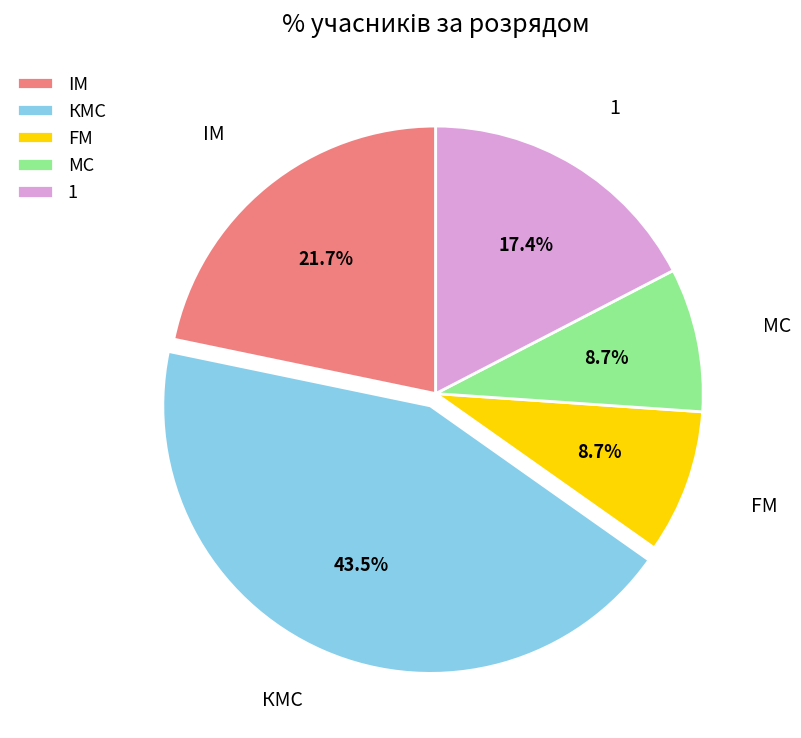

Between IM and КМС, which is larger?

КМС